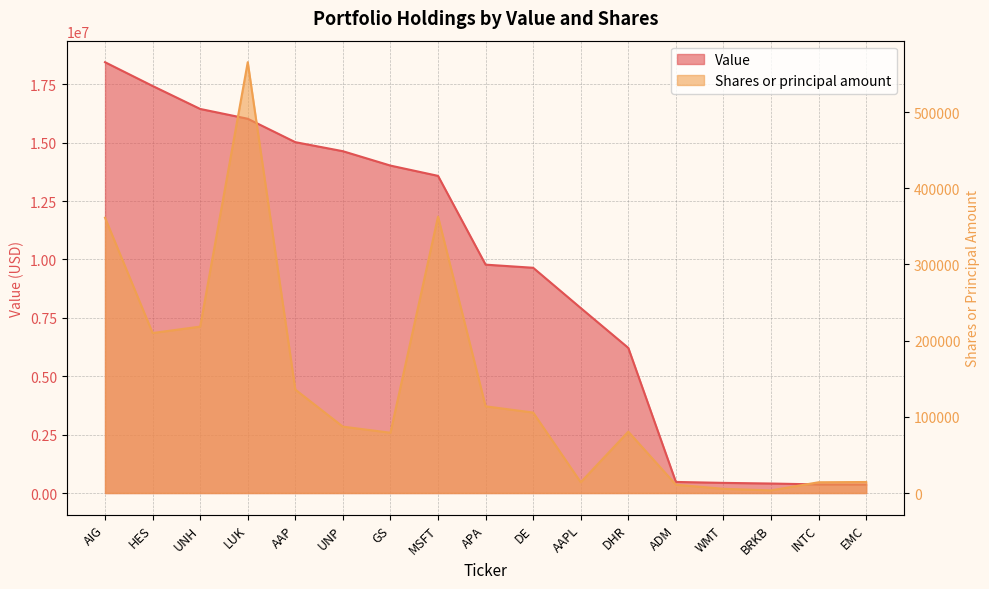

At which label does Value reach its minimum?

EMC